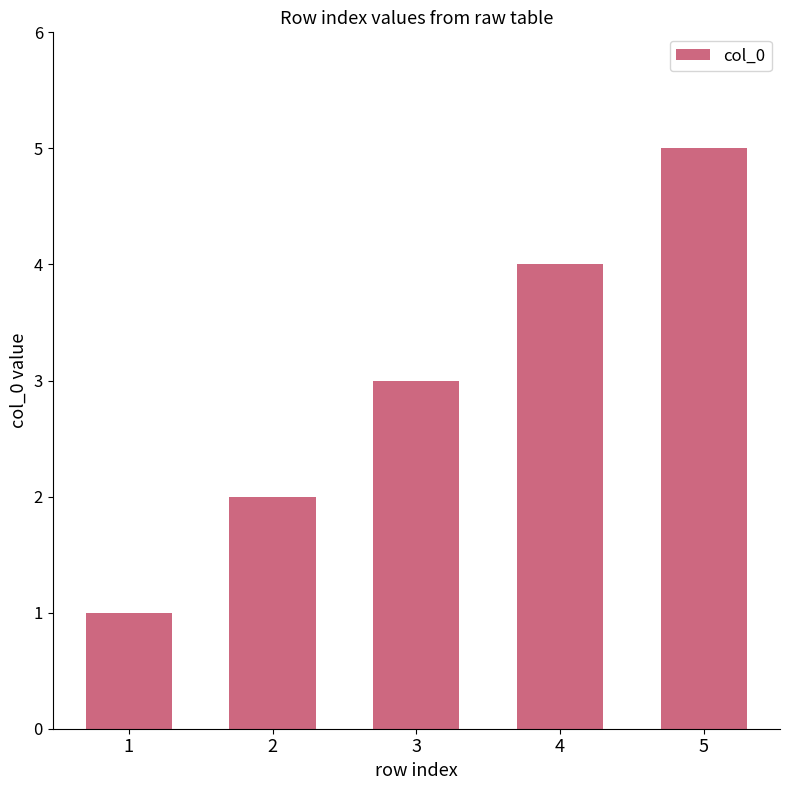

What is the sum of all values?

15